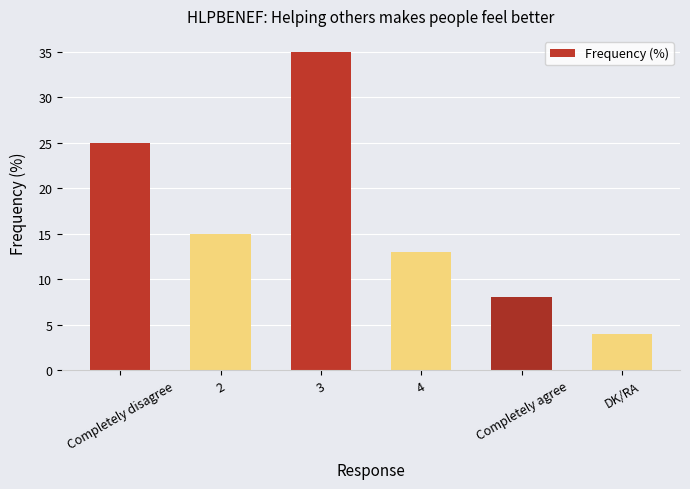

What is the sum of all values?

100